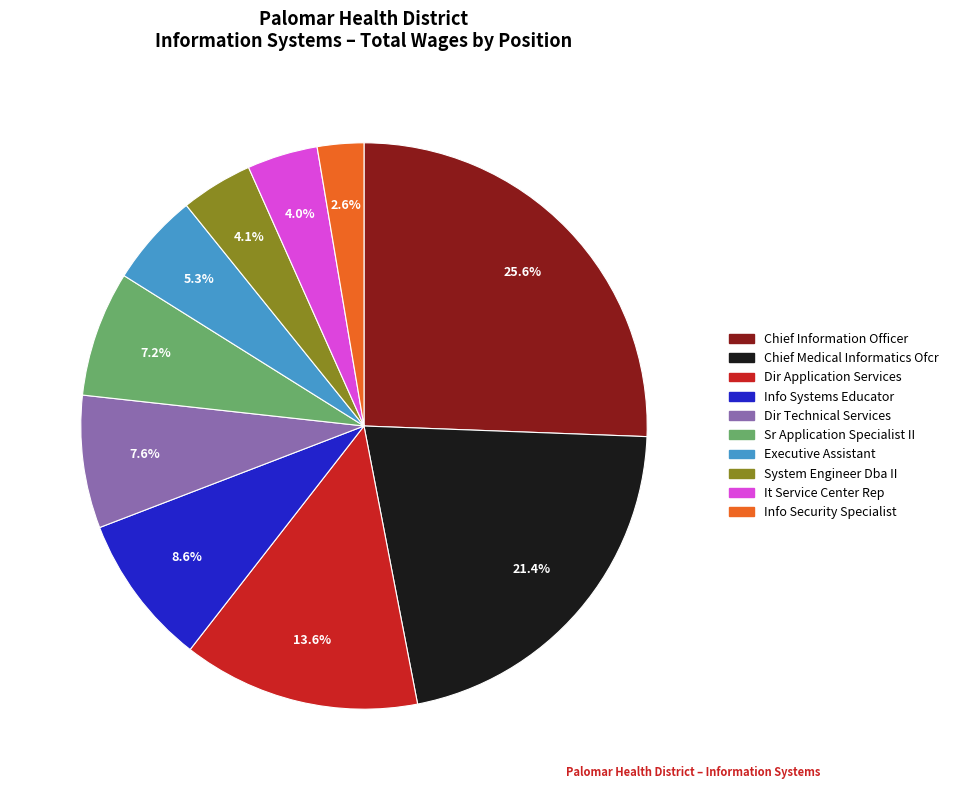

Do Dir Technical Services and Info Systems Educator together represent more than half of the pie?

No